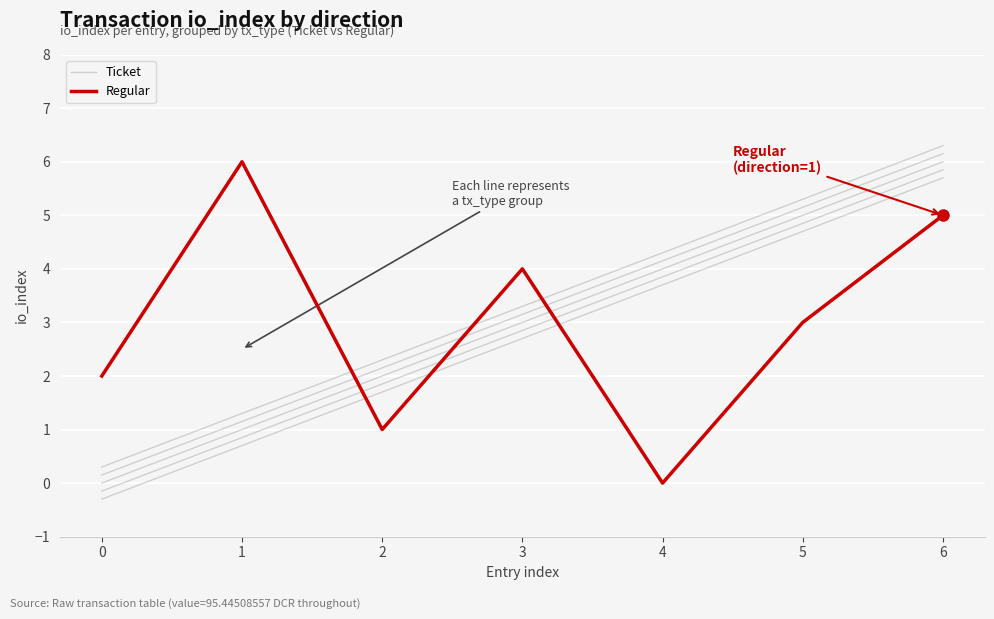

Rank the series at 2 from highest to lowest value.

Ticket, Regular